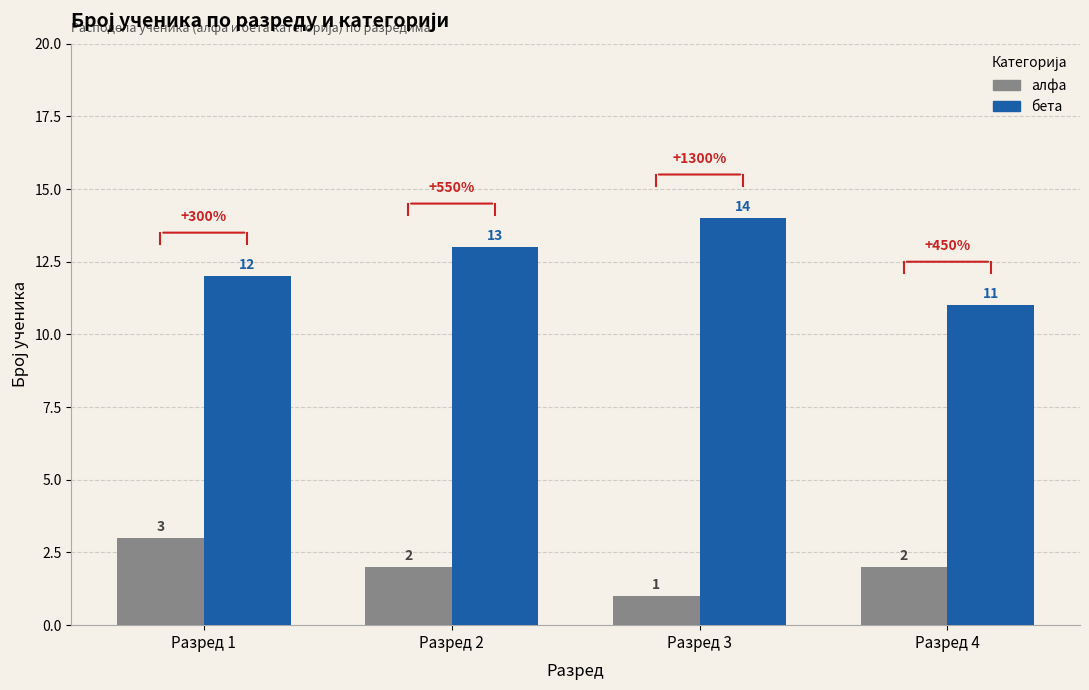

What is the smallest value displayed?

1